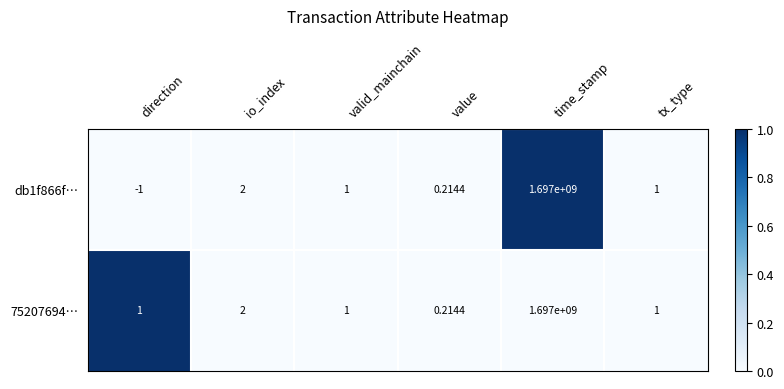

Between direction and value, which series saw the biggest shift?

db1f866f…